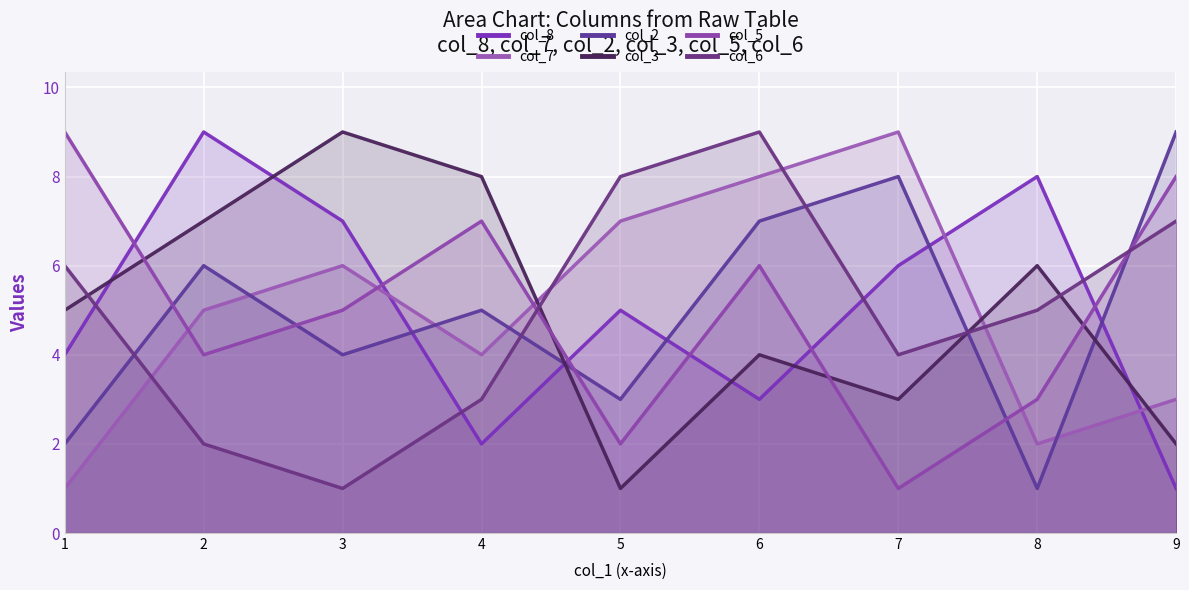

How many intersections are there between col_5 and col_6?

2